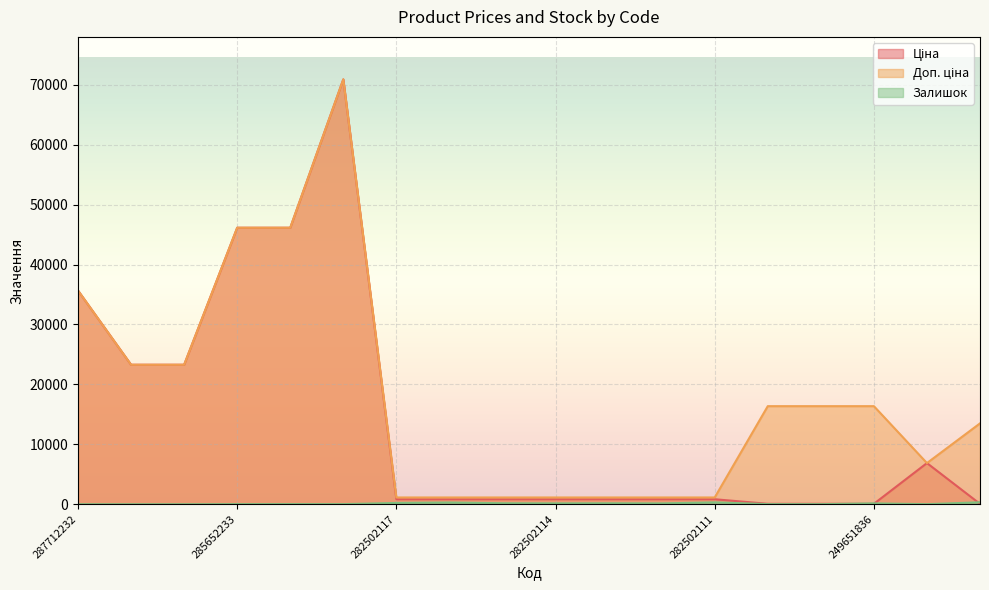

Does the chart display data point markers on the line(s)?

No